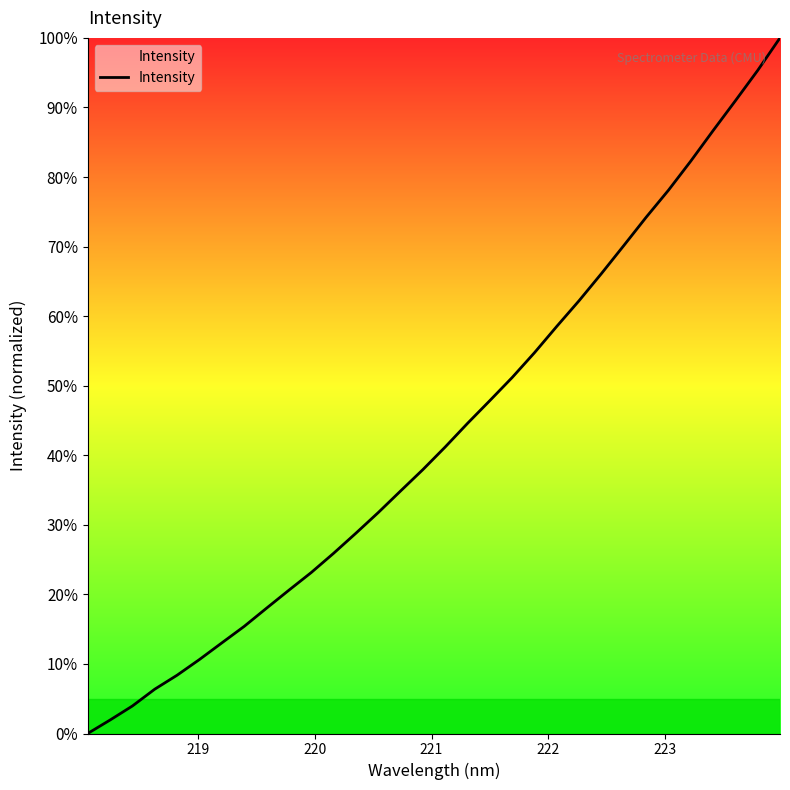

What is the maximum value shown in the chart?

100.0